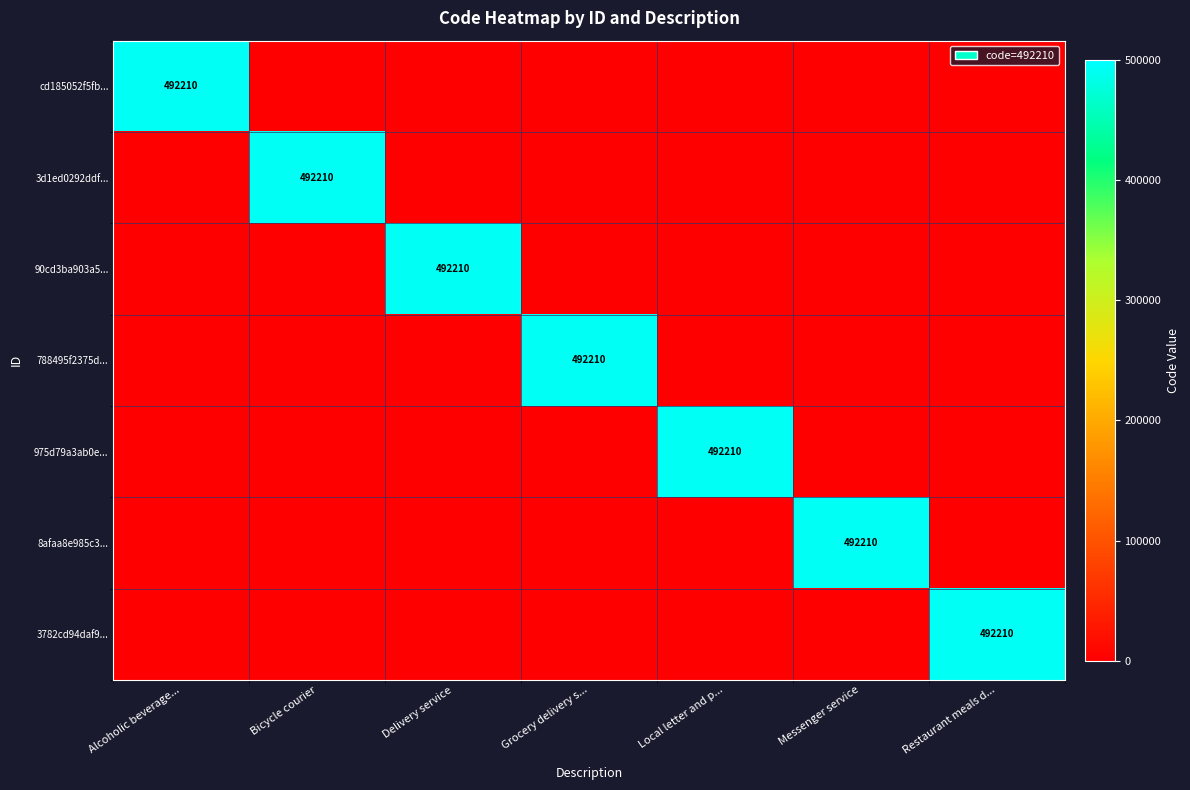

The value of 90cd3ba903a5... at Delivery service is 312559. True or false?

False